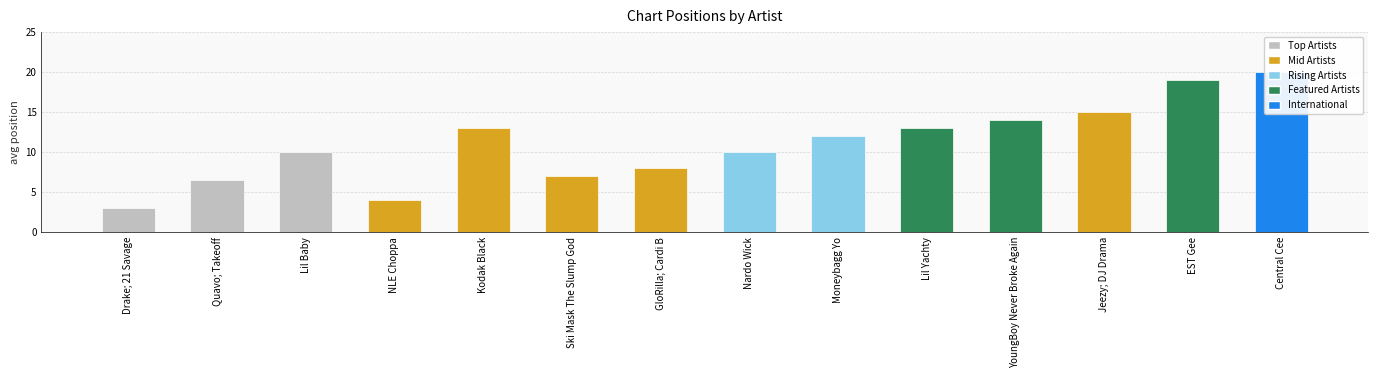

Rank the categories by value from highest to lowest.

Central Cee, EST Gee, Jeezy; DJ Drama, YoungBoy Never Broke Again, Kodak Black, Lil Yachty, Moneybagg Yo, Lil Baby, Nardo Wick, GloRilla; Cardi B, Ski Mask The Slump God, Quavo; Takeoff, NLE Choppa, Drake; 21 Savage